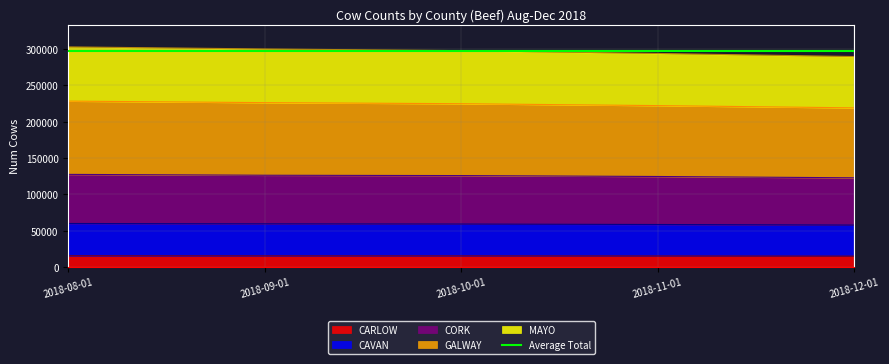

Rank the categories by CORK value from highest to lowest.

2018-08-01, 2018-09-01, 2018-10-01, 2018-11-01, 2018-12-01